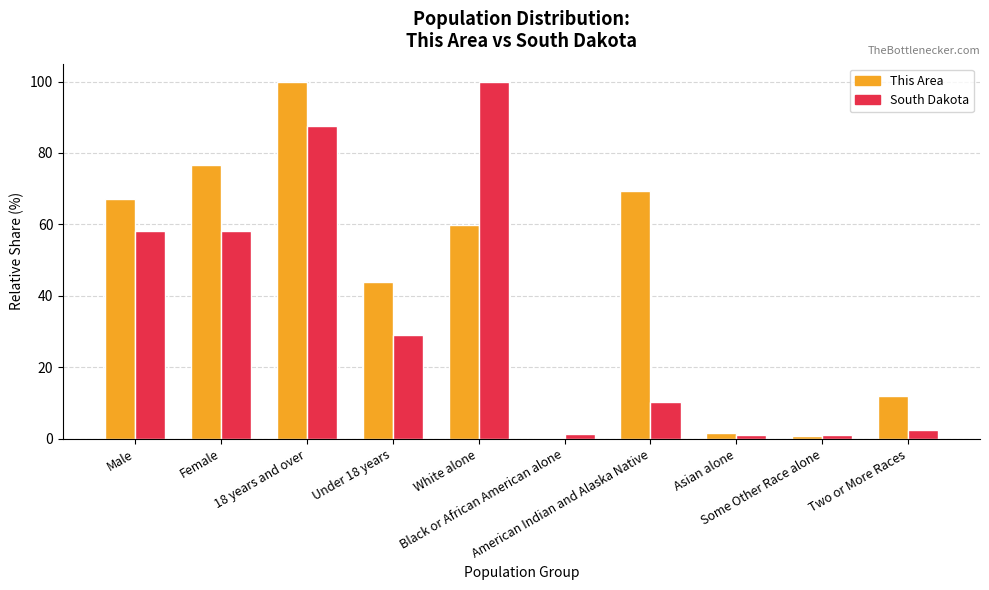

What is the sum of all South Dakota values?

349.2